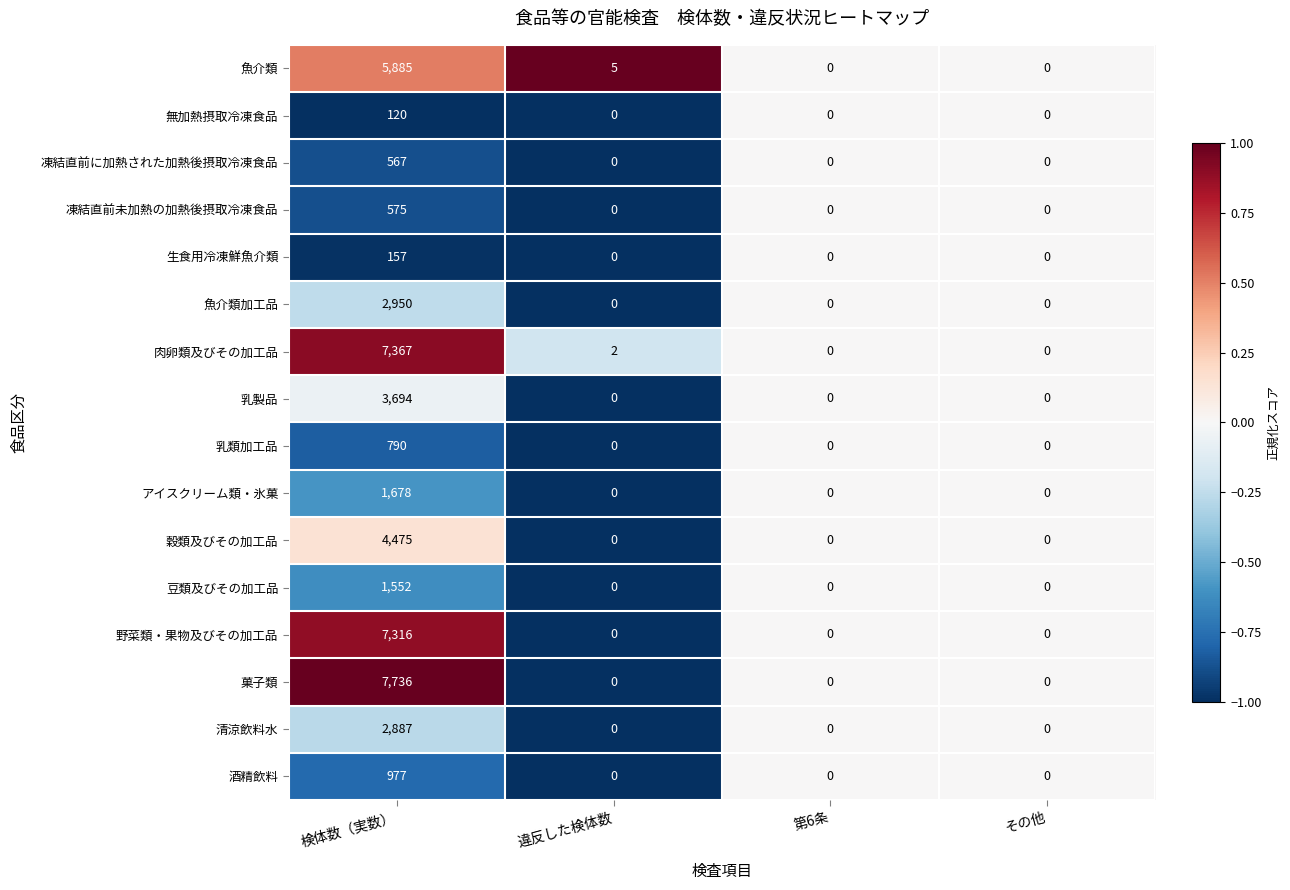

What is the sum of the 乳類加工品 values at 第6条 and 検体数（実数）?

790